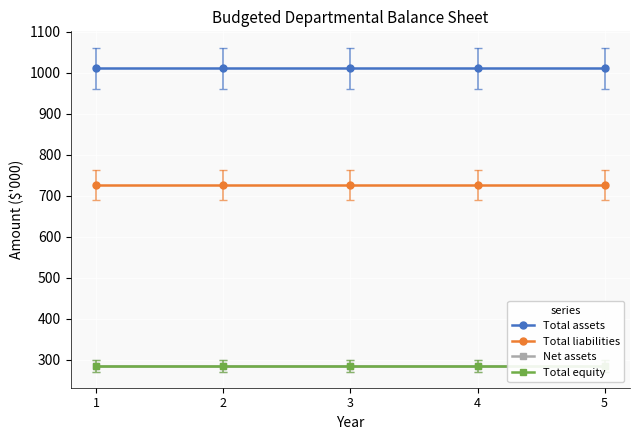

True or false: Total liabilities and Net assets intersect in this chart.

False